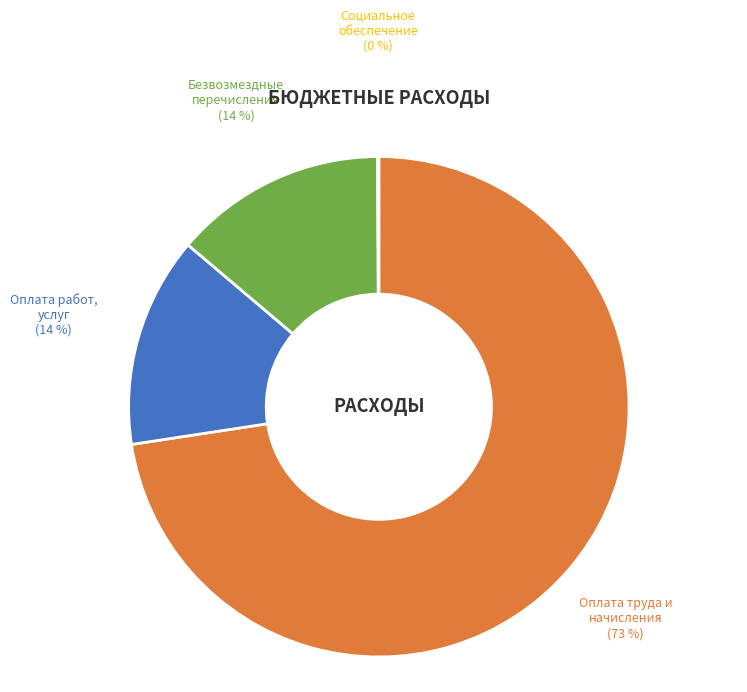

Is it true that Безвозмездные перечисления (14 %) is 14% of the pie?

True